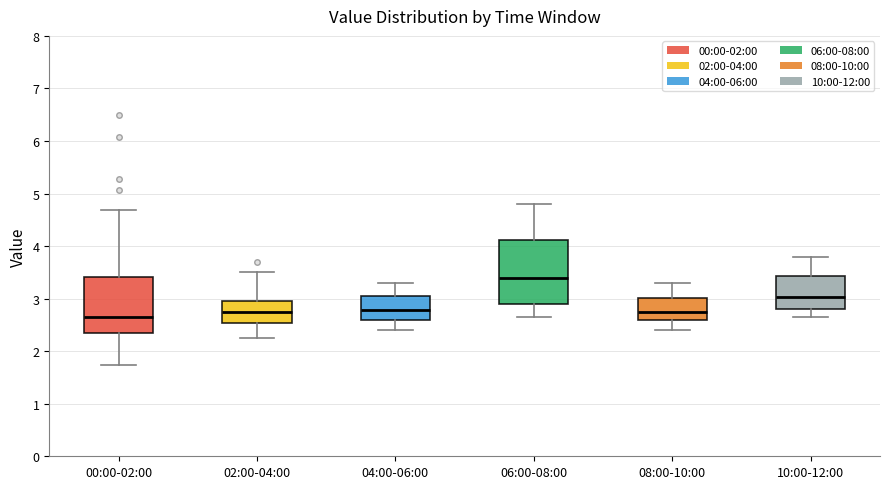

Which box's median line is the lowest?

00:00-02:00